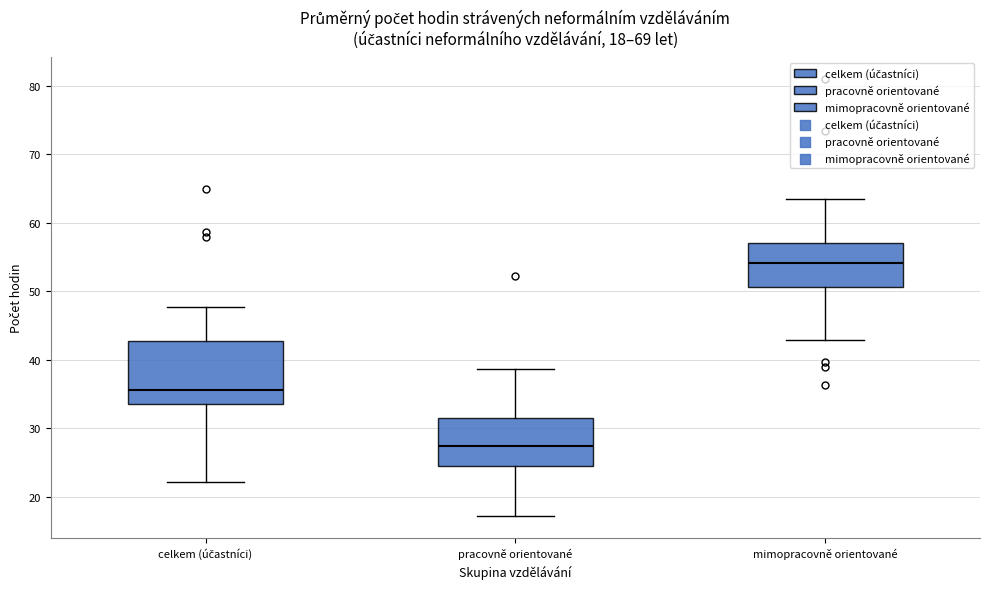

Which box's median line is the lowest?

pracovně orientované